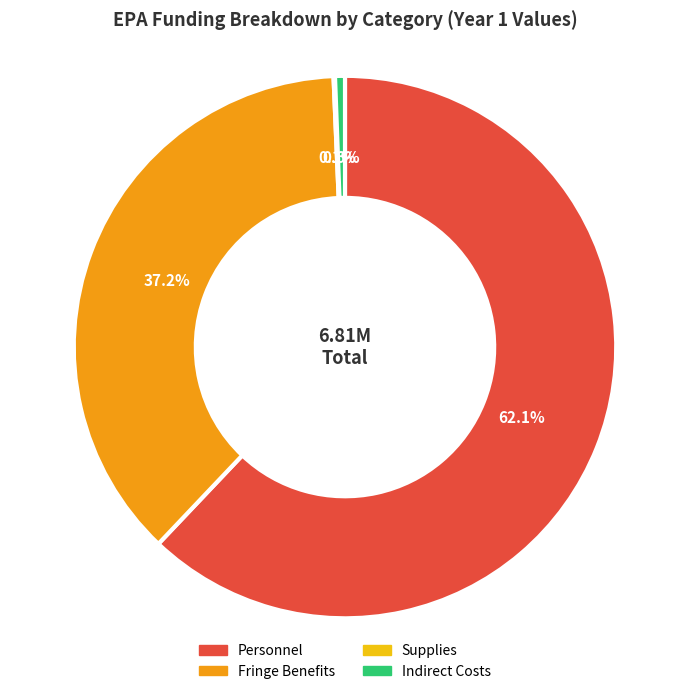

What portion of the pie excludes Fringe Benefits?

62.8%